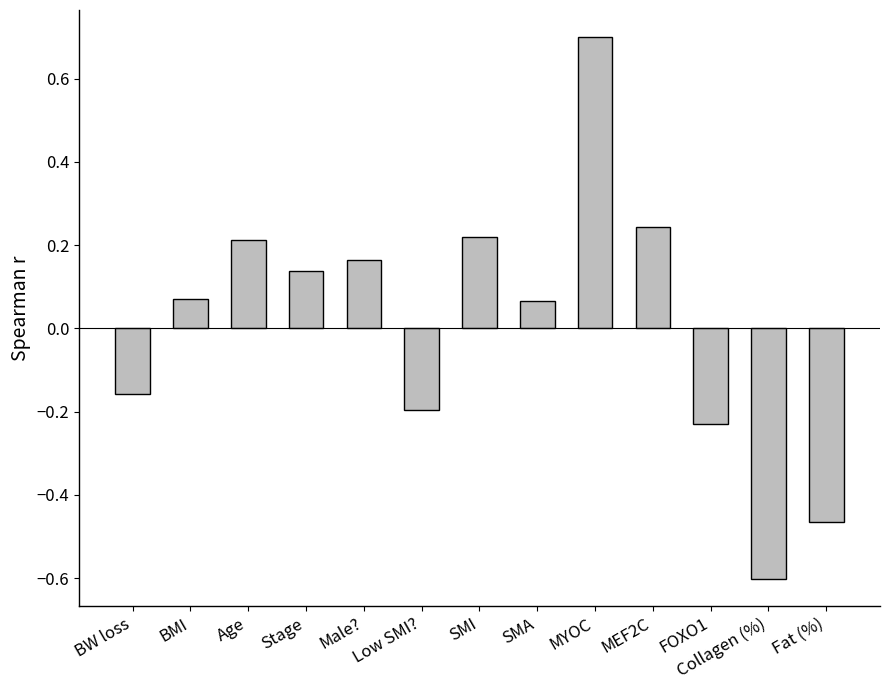

What is the difference between the maximum and second lowest values?

1.2